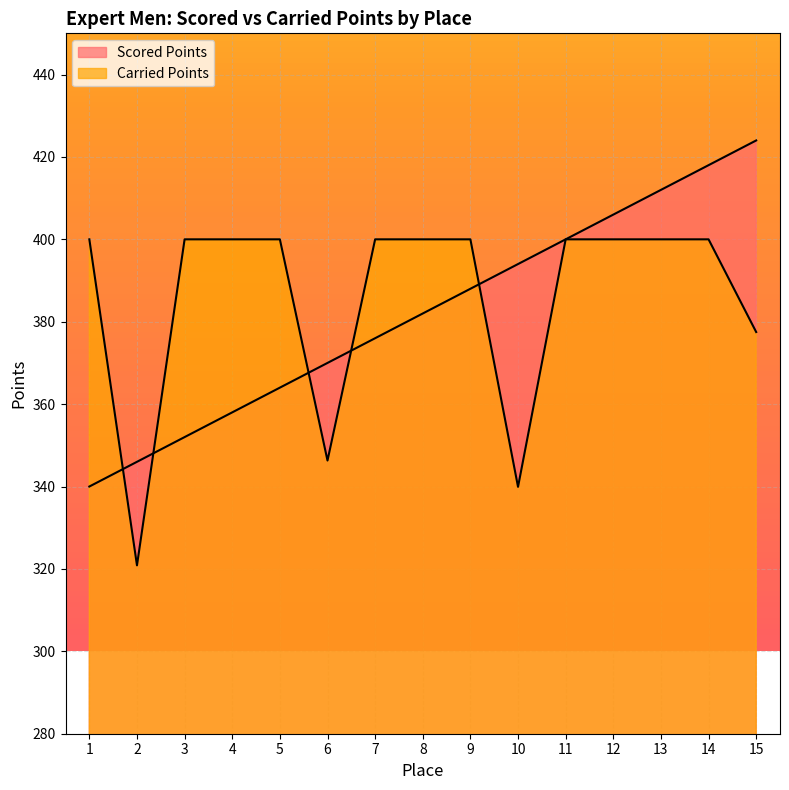

Which category has the highest value across all series?

15